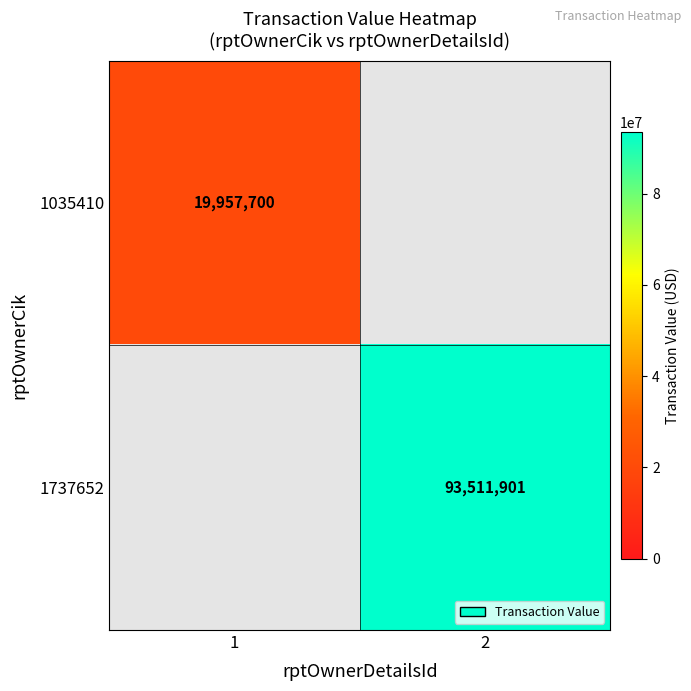

The 1035410 series shows 12874983 at 1. True or false?

False